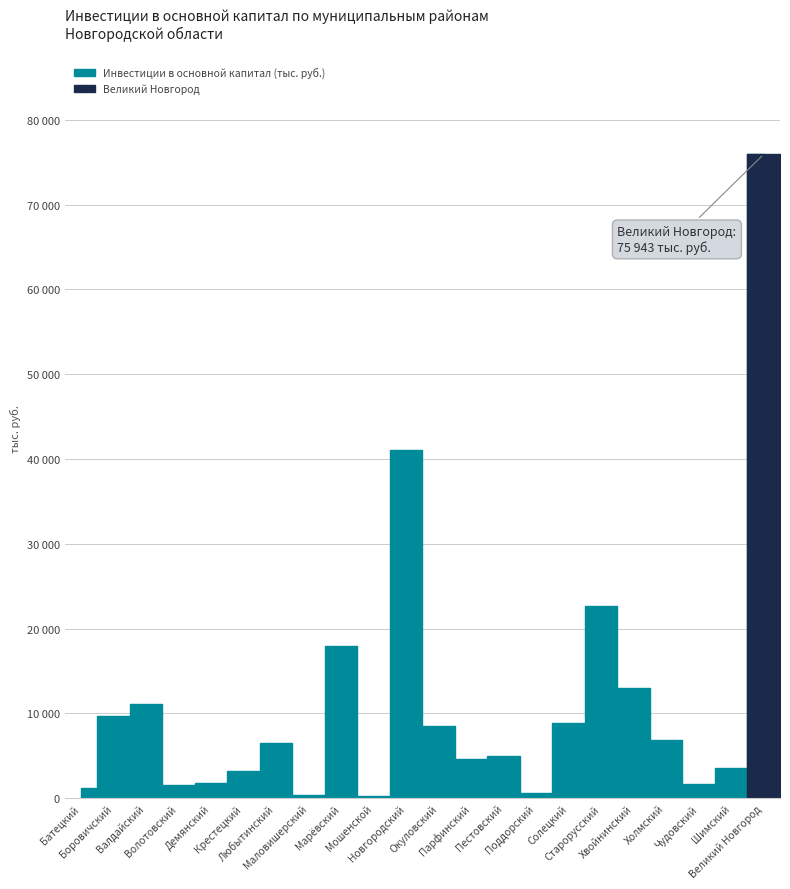

What is the maximum value shown in the chart?

75943